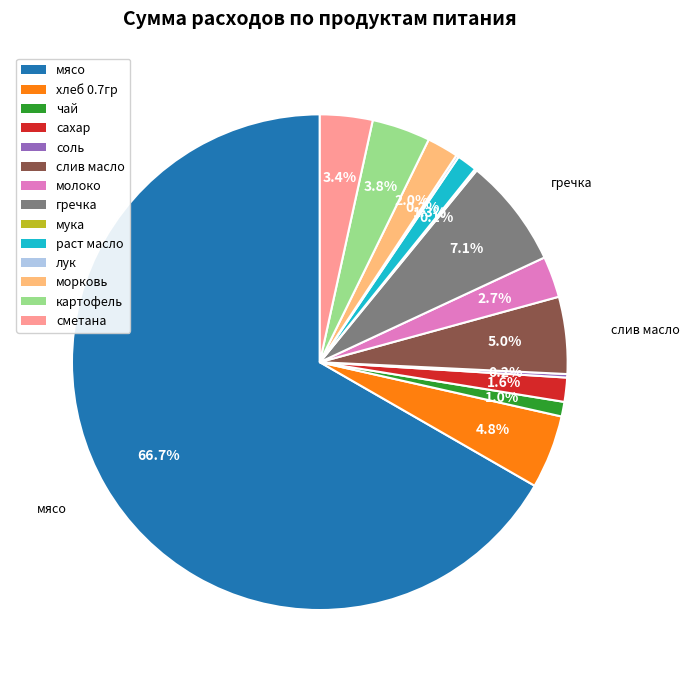

Which slice is the largest?

мясо